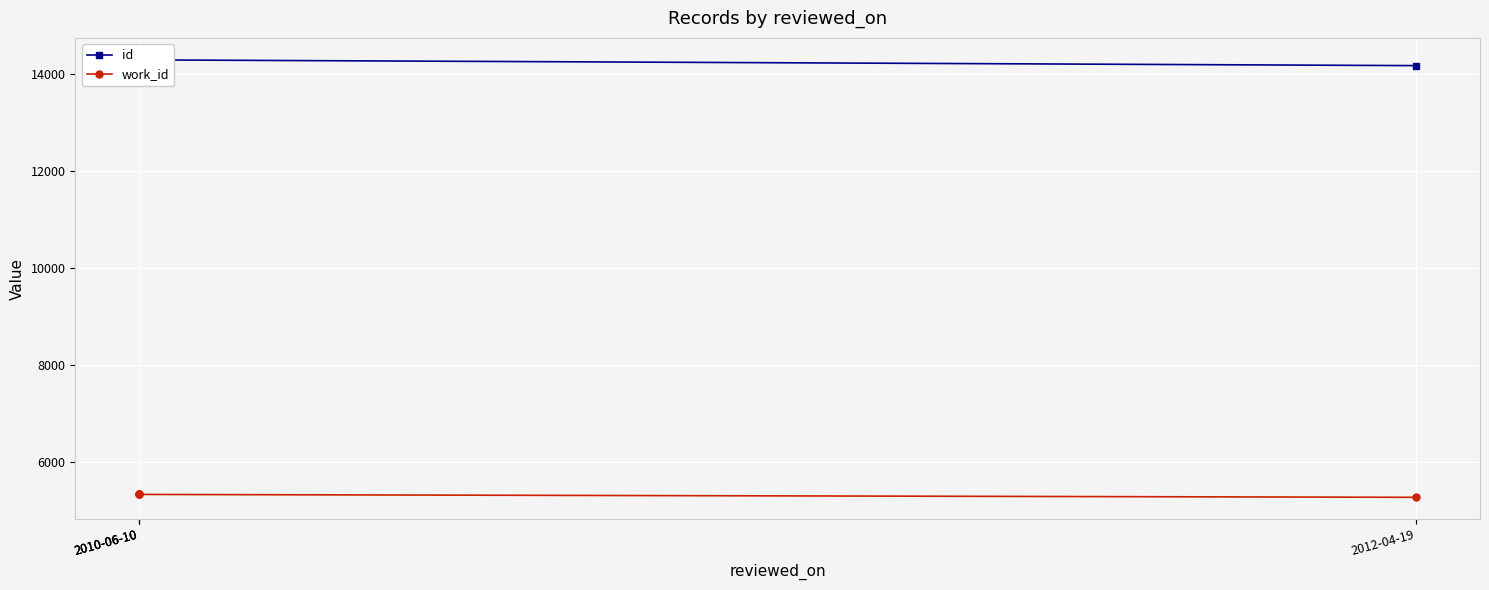

Is it true that id equals 14302 at 2010-06-10?

True